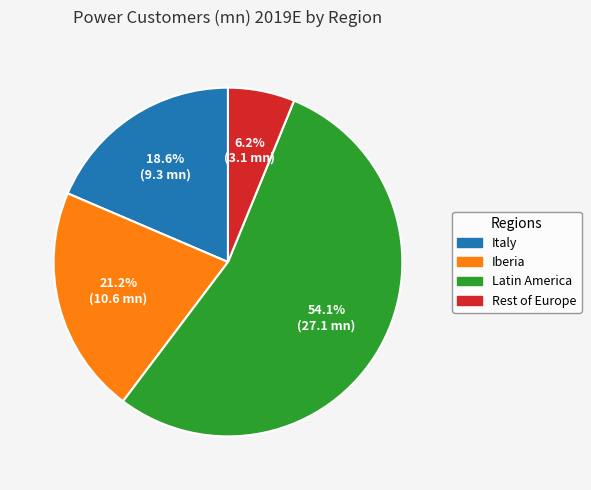

The Rest of Europe slice represents 6% of the pie. True or false?

True